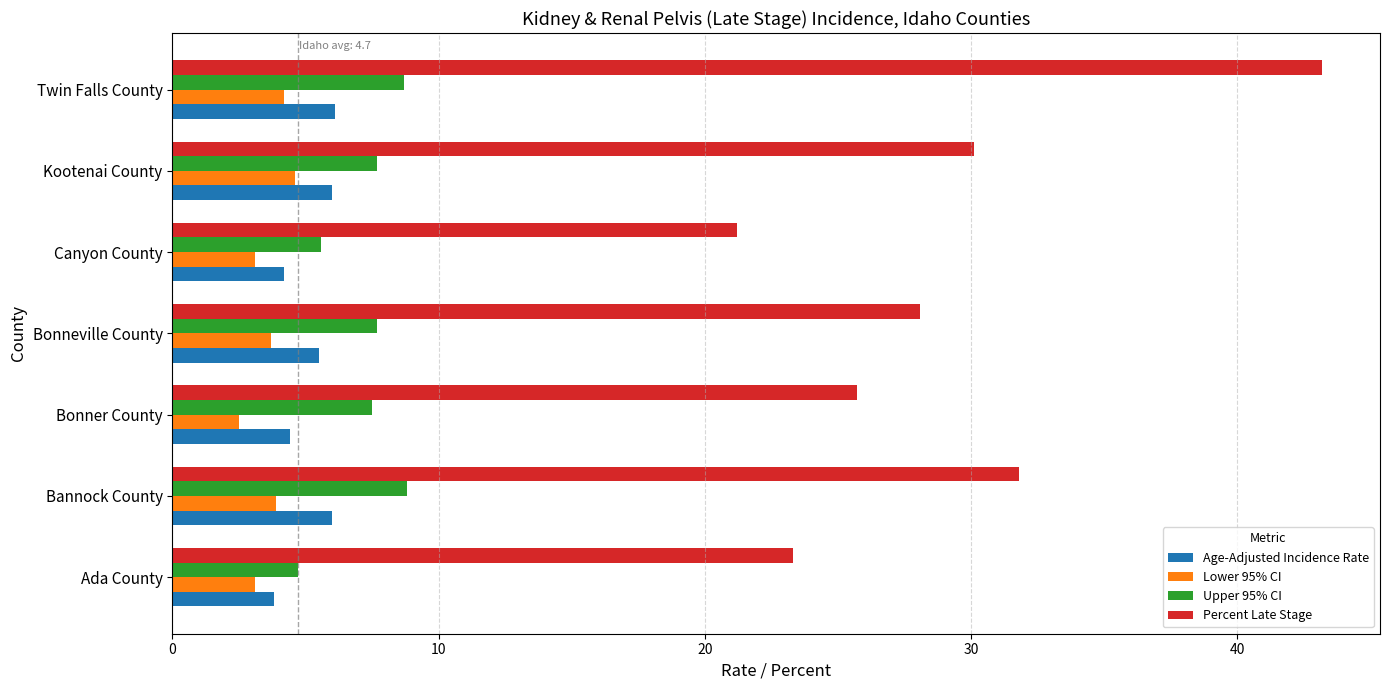

What is the minimum value for Lower 95% CI?

2.5